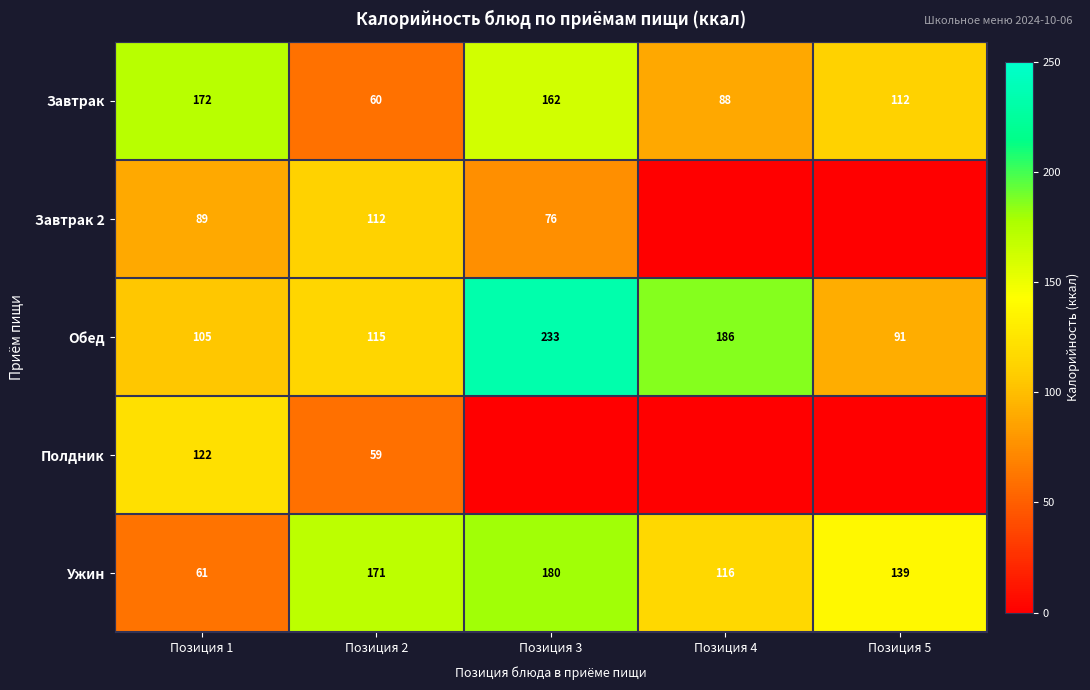

At which label does Обед reach its minimum?

Позиция 5